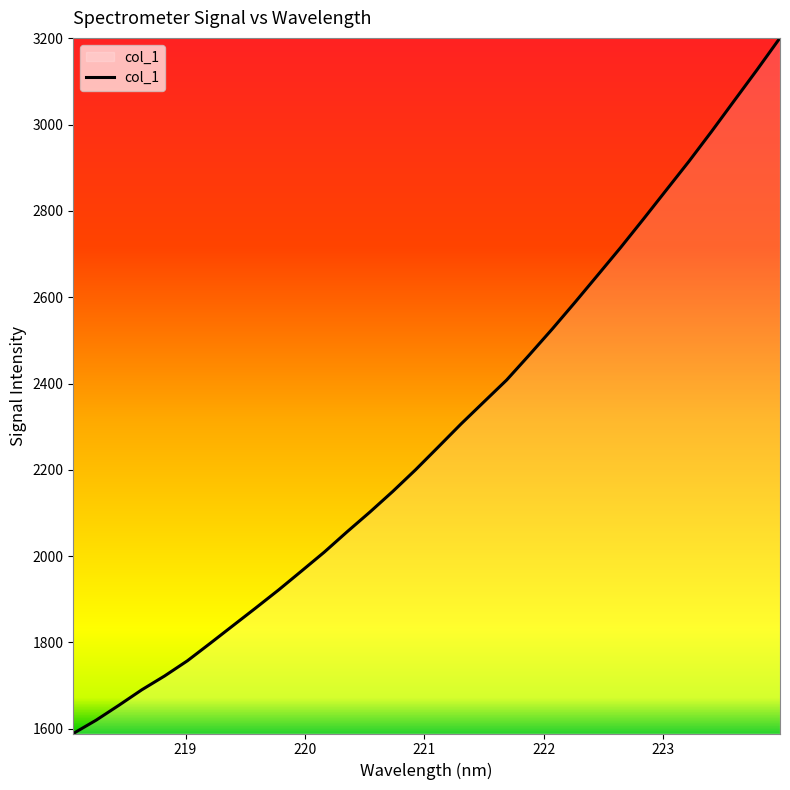

What is the smallest value displayed?

1588.8